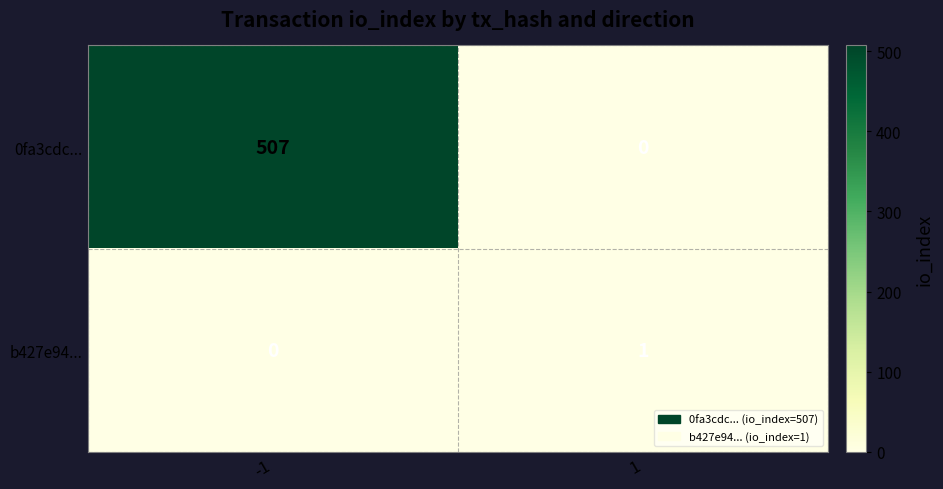

At how many categories does at least one series exceed 74?

1